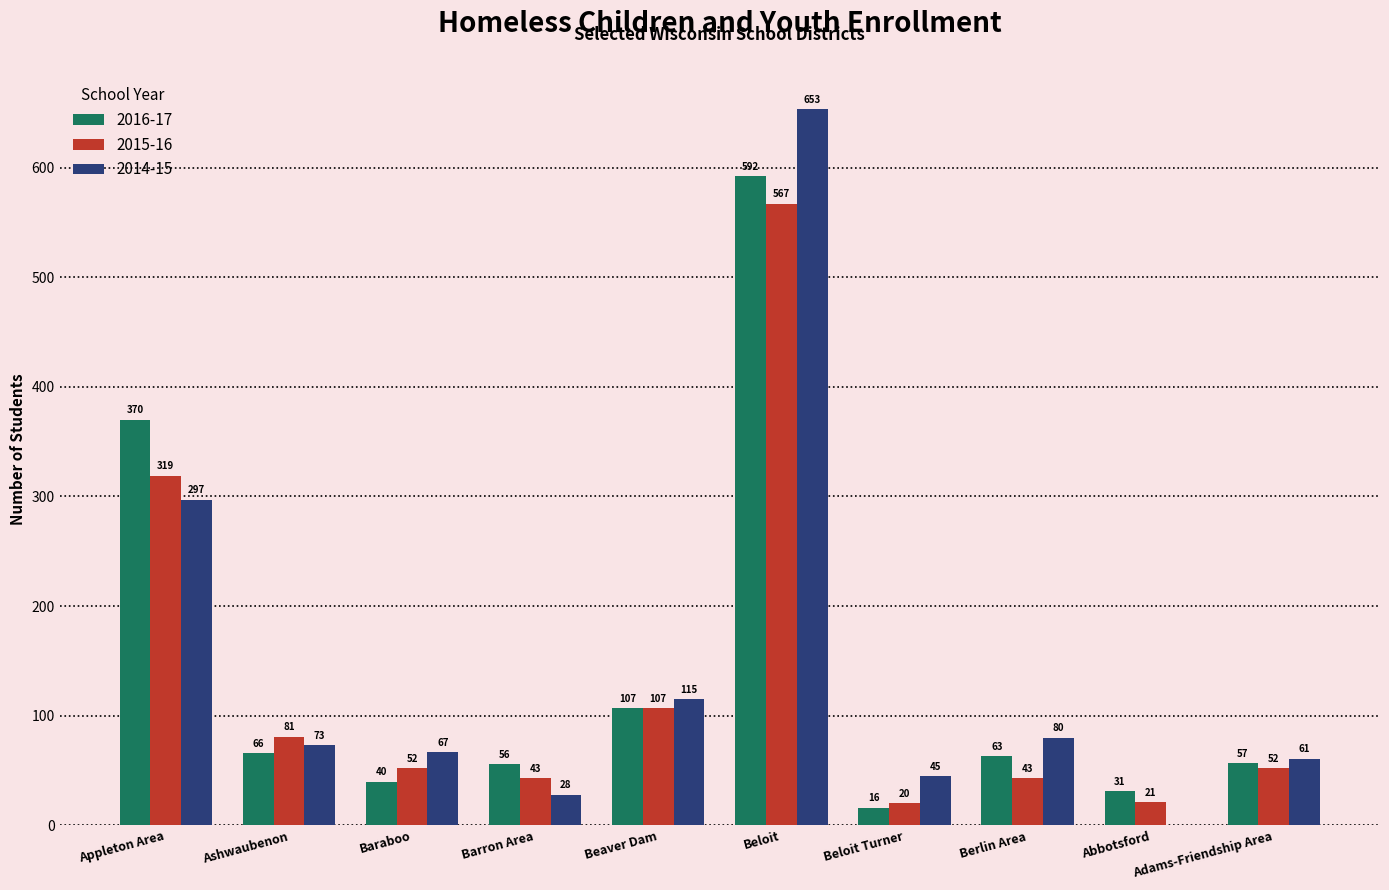

At which label does 2015-16 reach its peak?

Beloit